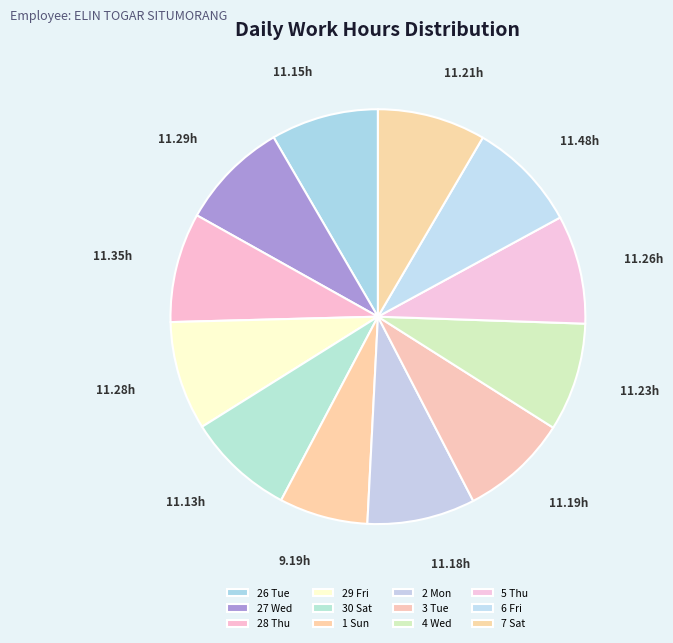

Count the number of slices in the pie.

12